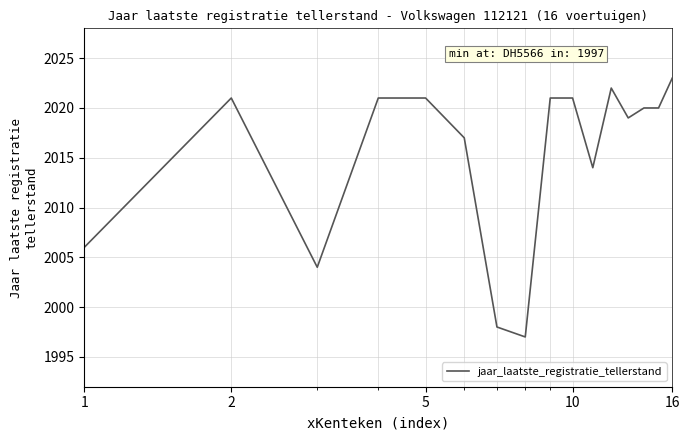

What is the greatest value displayed?

2023